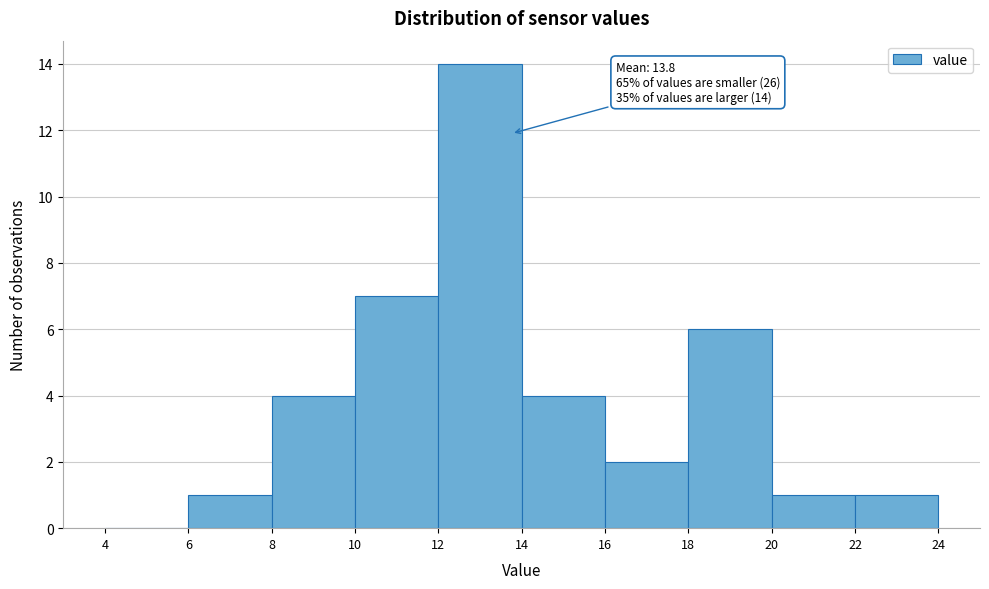

Which range on the x-axis has the tallest bar?

12 to 14